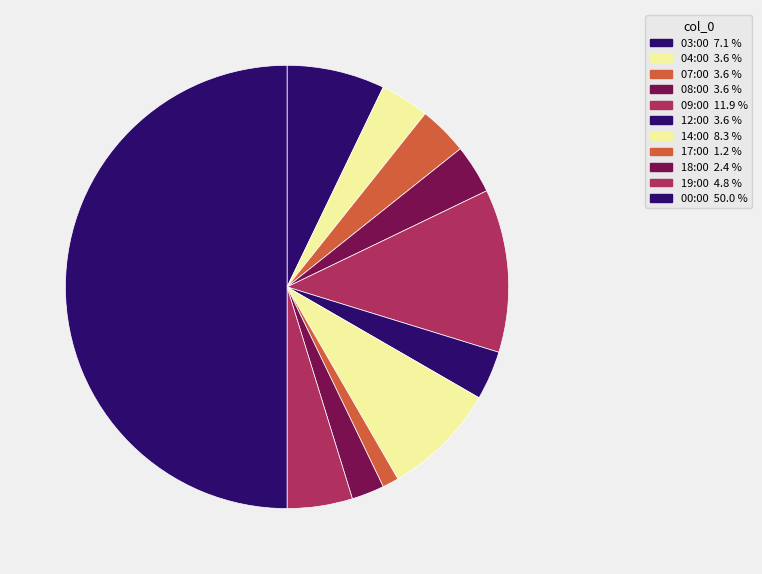

The 19:00 slice represents 10% of the pie. True or false?

False